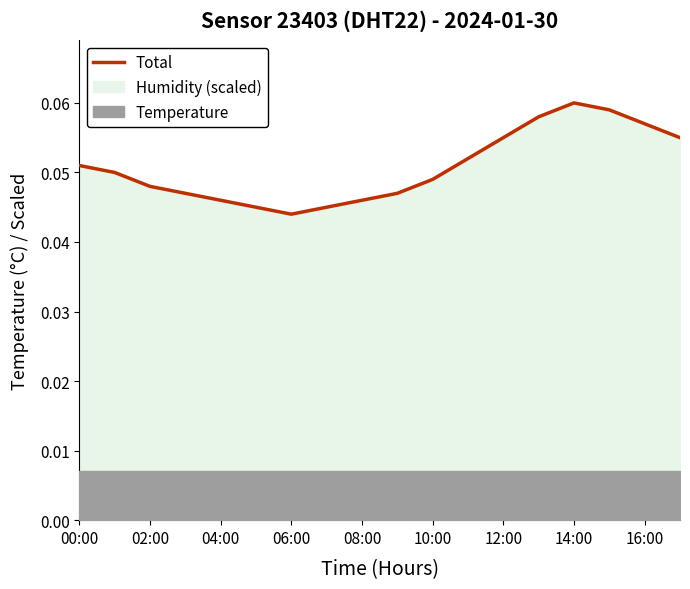

Count the values in the range 0 to 1.

18